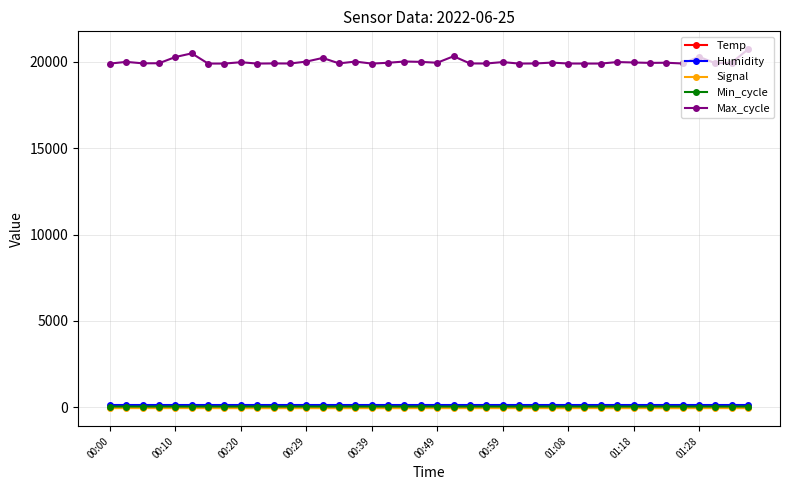

True or false: Temp has more than 0 interior local peaks.

True